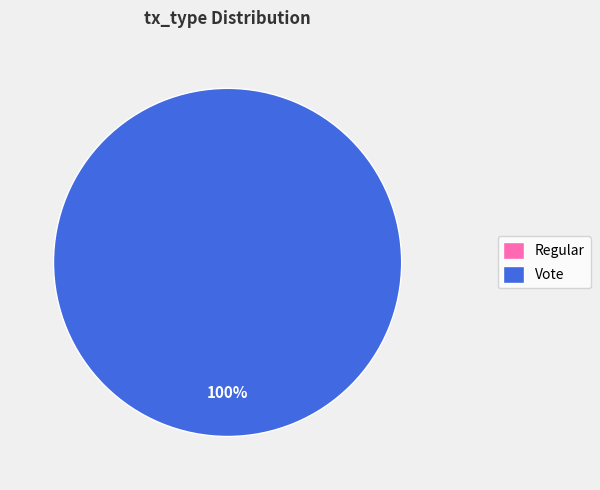

What percentage is the Vote slice, to the nearest percent?

100%